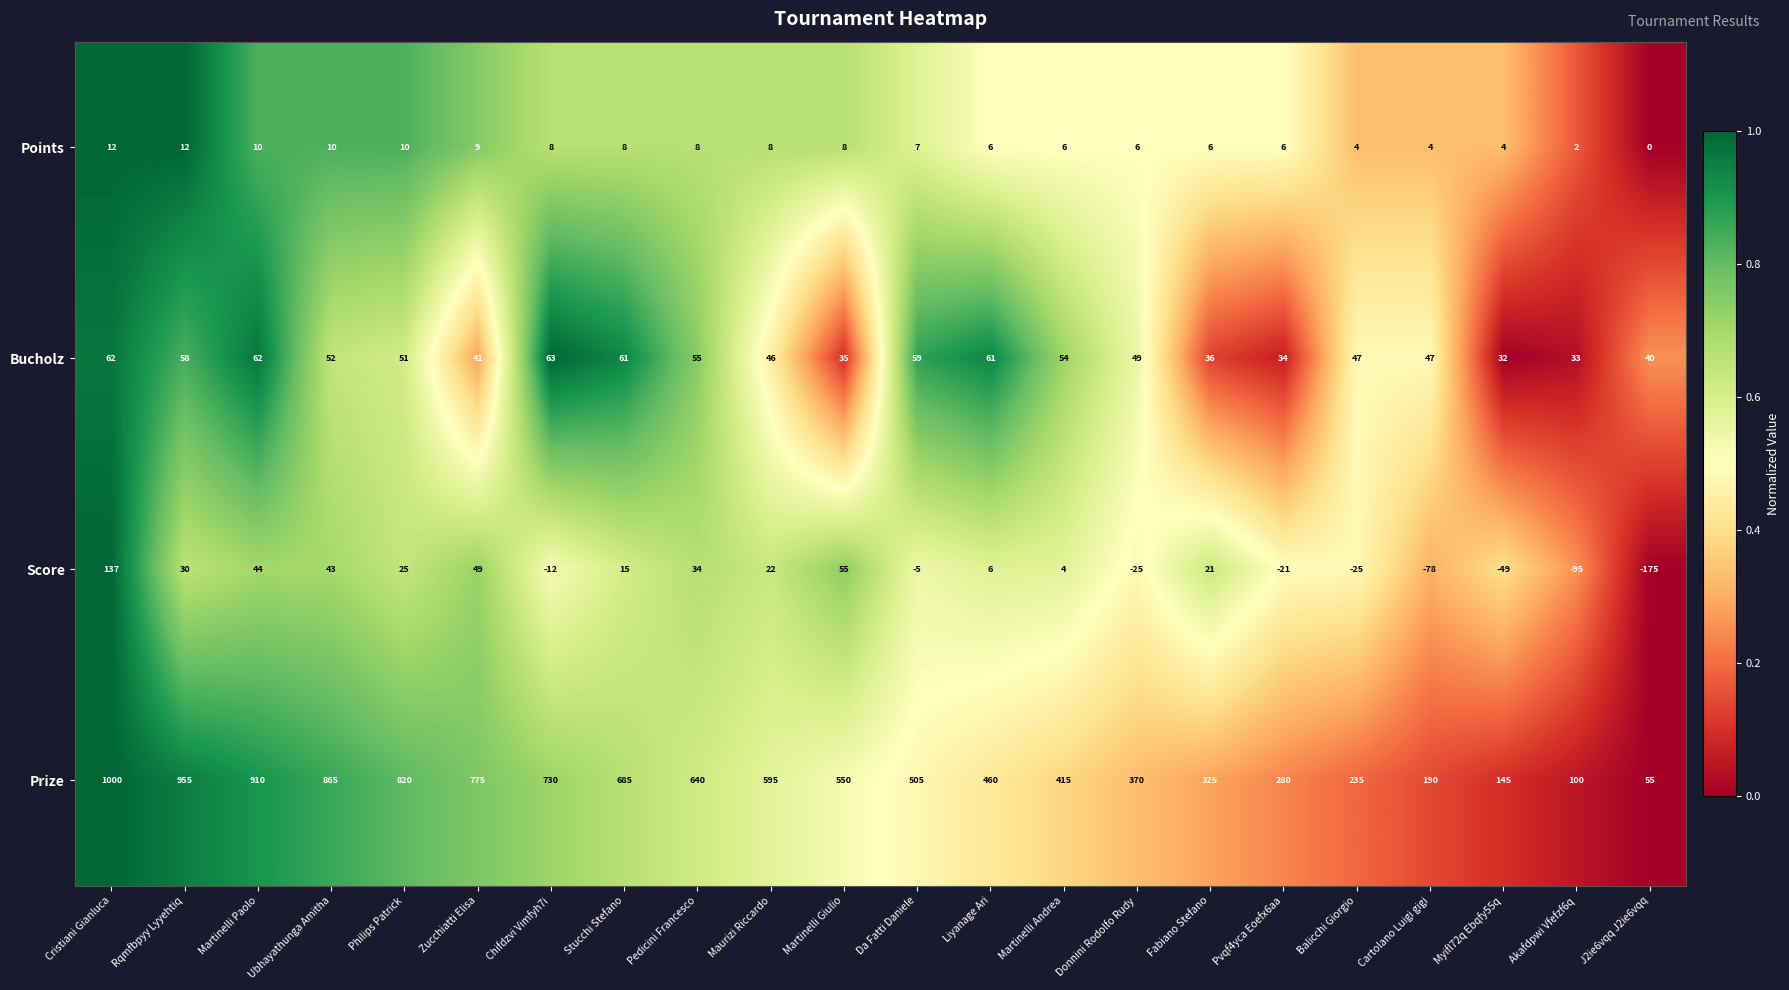

Rank the series by their maximum value, from highest to lowest.

Prize, Score, Bucholz, Points